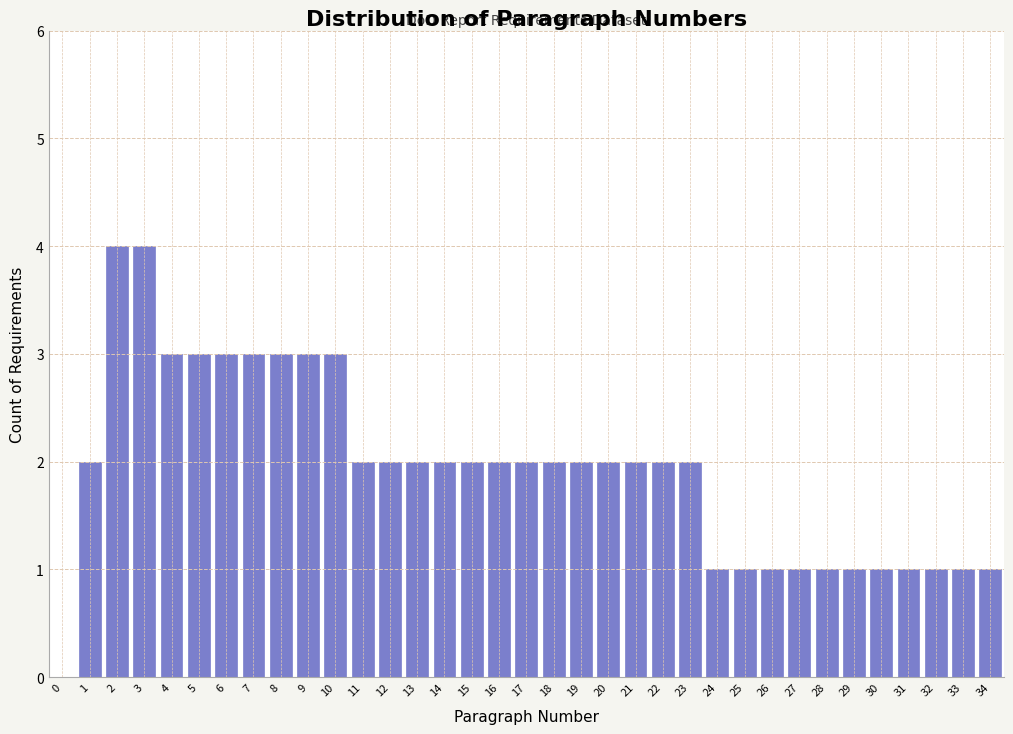

The value at 9 is 3. True or false?

True